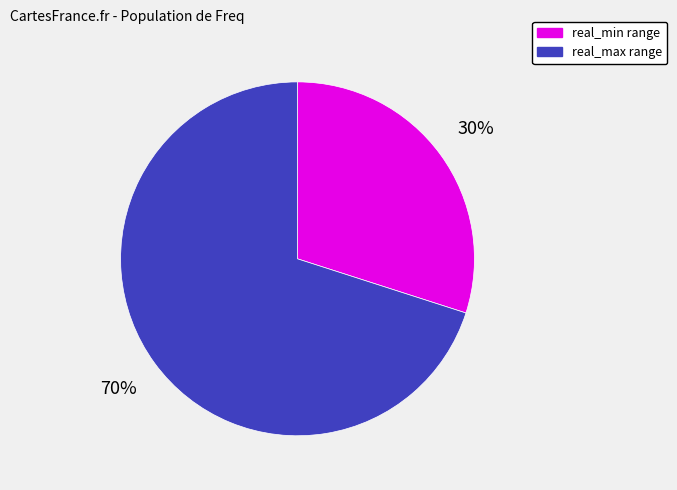

Is there any slice that represents more than half of the pie?

Yes